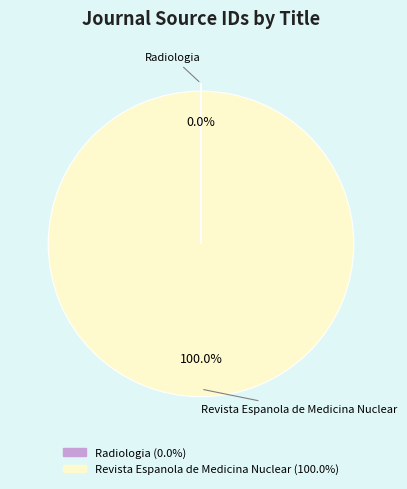

To the nearest percent, what portion does Revista Espanola de Medicina Nuclear represent?

100%